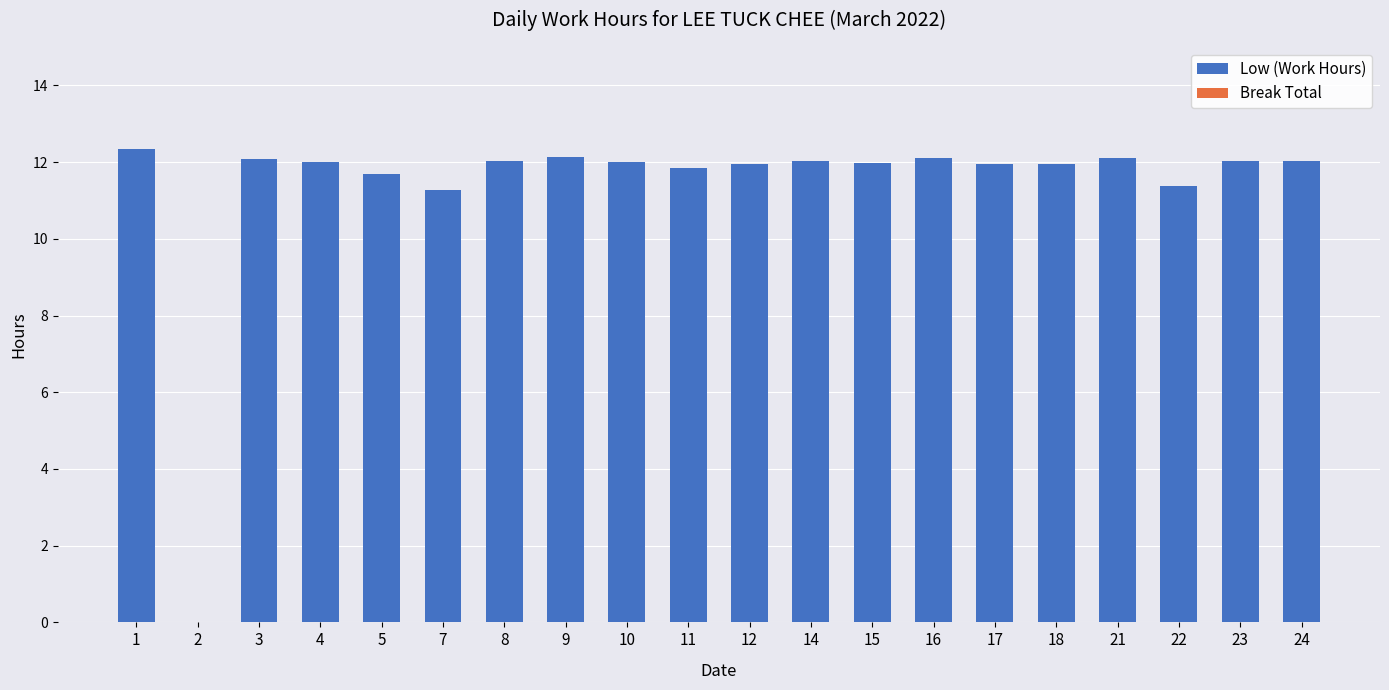

Is it true that the value at 2 is 0.0?

True